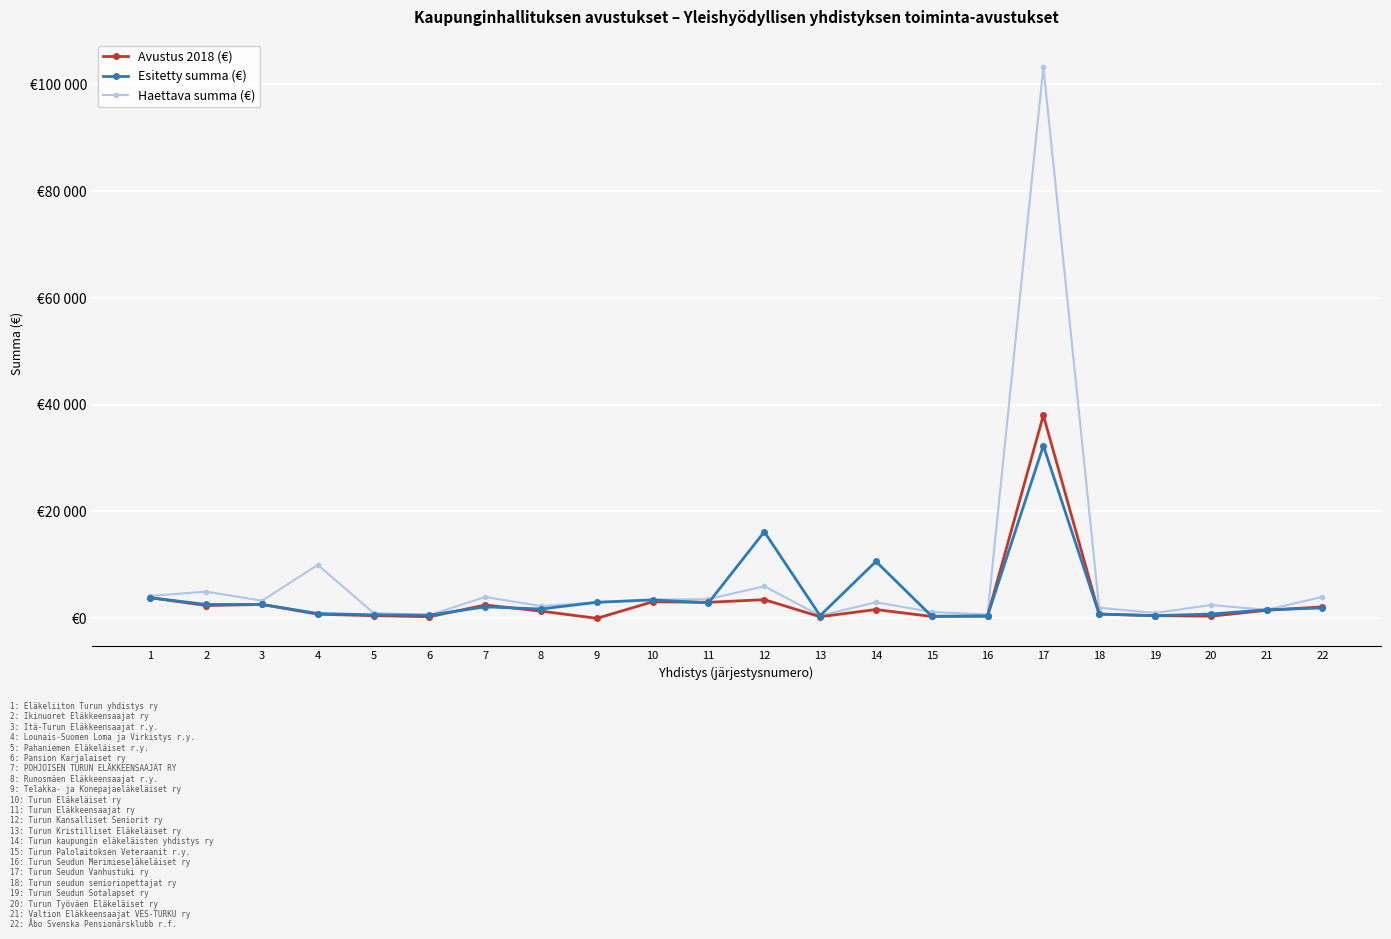

What is the difference between the Esitetty summa (€) values at 16 and 11?

2450